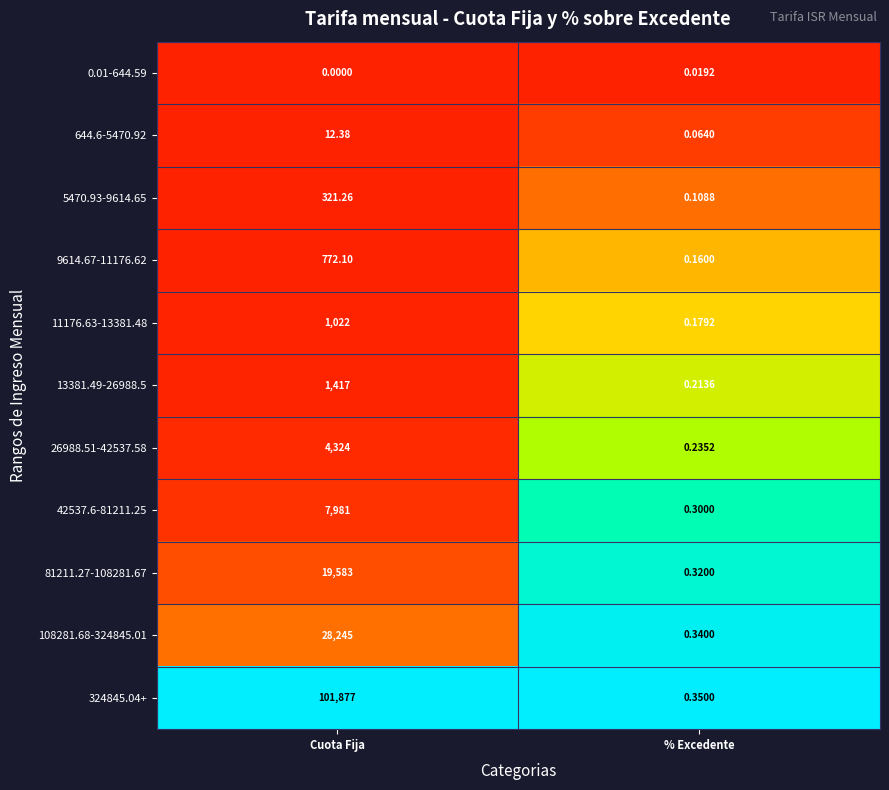

Which series has the largest range (max minus min)?

324845.04+